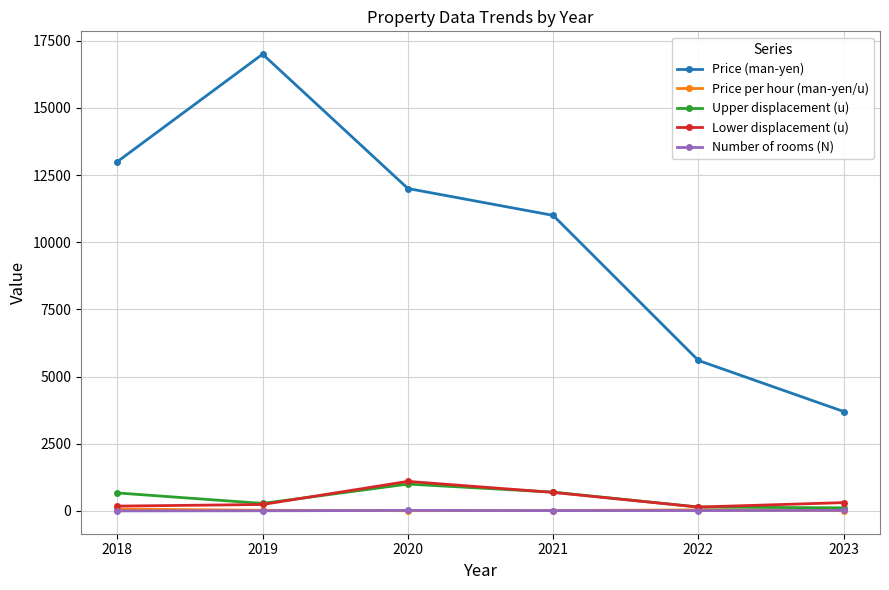

What is the value of the Upper displacement (u) point at the 6th from the left?

115.0